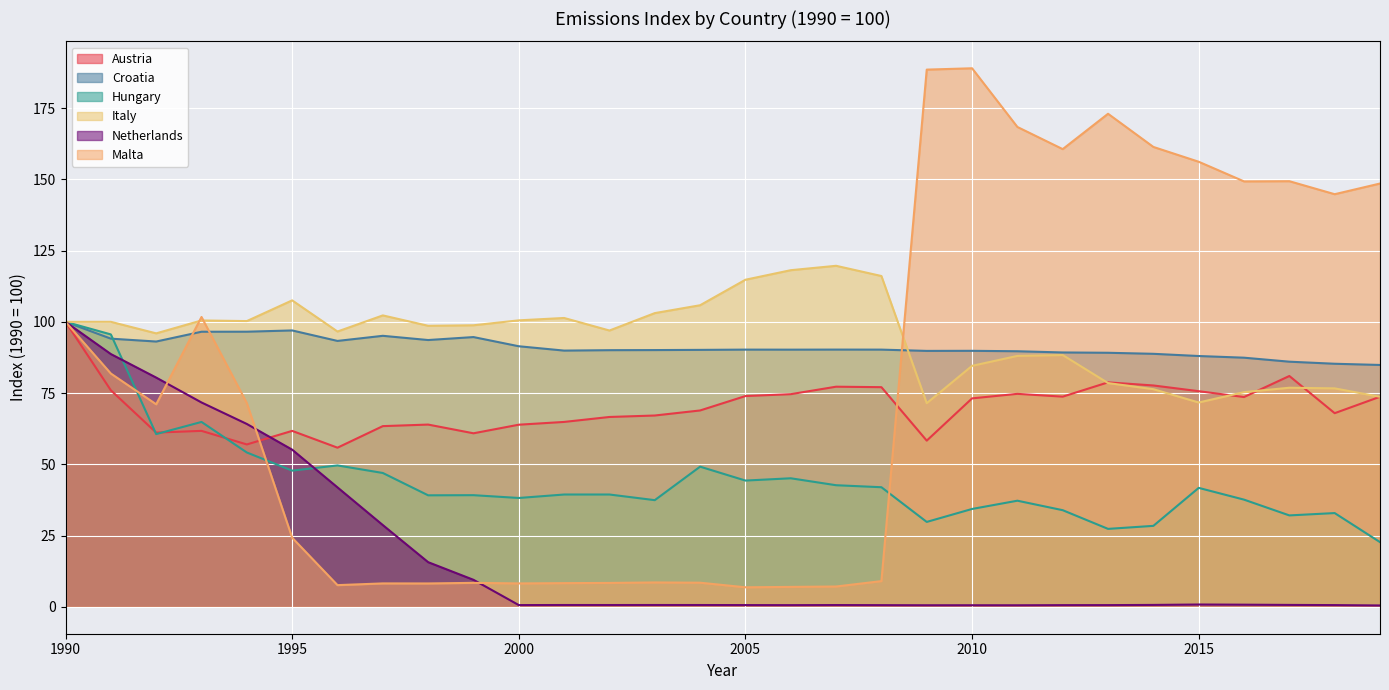

Rank the series at 2004 from lowest to highest value.

Netherlands, Malta, Hungary, Austria, Croatia, Italy